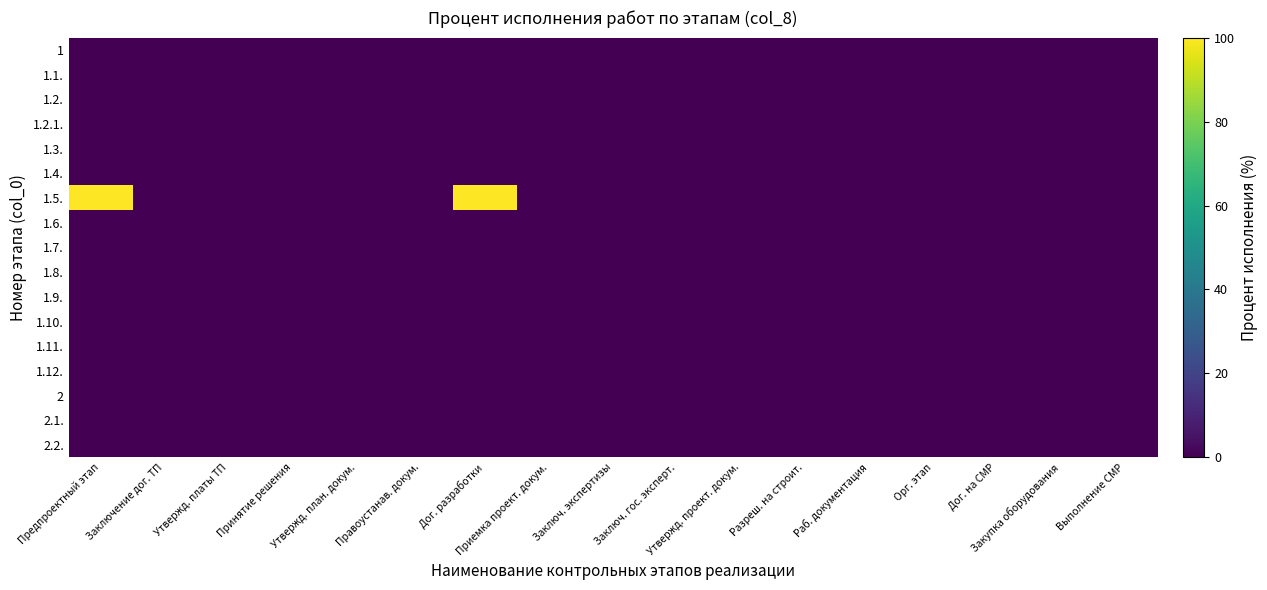

Reading right to left, what are all the values shown in this chart?

1: Выполнение СМР=0	Закупка оборудования=0	Дог. на СМР=0	Орг. этап=0	Раб. документация=0	Разреш. на строит.=0	Утвержд. проект. докум.=0	Заключ. гос. эксперт.=0	Заключ. экспертизы=0	Приемка проект. докум.=0	Дог. разработки=0	Правоустанав. докум.=0	Утвержд. план. докум.=0	Принятие решения=0	Утвержд. платы ТП=0	Заключение дог. ТП=0	Предпроектный этап=0
1.1.: Выполнение СМР=0	Закупка оборудования=0	Дог. на СМР=0	Орг. этап=0	Раб. документация=0	Разреш. на строит.=0	Утвержд. проект. докум.=0	Заключ. гос. эксперт.=0	Заключ. экспертизы=0	Приемка проект. докум.=0	Дог. разработки=0	Правоустанав. докум.=0	Утвержд. план. докум.=0	Принятие решения=0	Утвержд. платы ТП=0	Заключение дог. ТП=0	Предпроектный этап=0
1.2.: Выполнение СМР=0	Закупка оборудования=0	Дог. на СМР=0	Орг. этап=0	Раб. документация=0	Разреш. на строит.=0	Утвержд. проект. докум.=0	Заключ. гос. эксперт.=0	Заключ. экспертизы=0	Приемка проект. докум.=0	Дог. разработки=0	Правоустанав. докум.=0	Утвержд. план. докум.=0	Принятие решения=0	Утвержд. платы ТП=0	Заключение дог. ТП=0	Предпроектный этап=0
1.2.1.: Выполнение СМР=0	Закупка оборудования=0	Дог. на СМР=0	Орг. этап=0	Раб. документация=0	Разреш. на строит.=0	Утвержд. проект. докум.=0	Заключ. гос. эксперт.=0	Заключ. экспертизы=0	Приемка проект. докум.=0	Дог. разработки=0	Правоустанав. докум.=0	Утвержд. план. докум.=0	Принятие решения=0	Утвержд. платы ТП=0	Заключение дог. ТП=0	Предпроектный этап=0
1.3.: Выполнение СМР=0	Закупка оборудования=0	Дог. на СМР=0	Орг. этап=0	Раб. документация=0	Разреш. на строит.=0	Утвержд. проект. докум.=0	Заключ. гос. эксперт.=0	Заключ. экспертизы=0	Приемка проект. докум.=0	Дог. разработки=0	Правоустанав. докум.=0	Утвержд. план. докум.=0	Принятие решения=0	Утвержд. платы ТП=0	Заключение дог. ТП=0	Предпроектный этап=0
1.4.: Выполнение СМР=0	Закупка оборудования=0	Дог. на СМР=0	Орг. этап=0	Раб. документация=0	Разреш. на строит.=0	Утвержд. проект. докум.=0	Заключ. гос. эксперт.=0	Заключ. экспертизы=0	Приемка проект. докум.=0	Дог. разработки=0	Правоустанав. докум.=0	Утвержд. план. докум.=0	Принятие решения=0	Утвержд. платы ТП=0	Заключение дог. ТП=0	Предпроектный этап=0
1.5.: Выполнение СМР=0	Закупка оборудования=0	Дог. на СМР=0	Орг. этап=0	Раб. документация=0	Разреш. на строит.=0	Утвержд. проект. докум.=0	Заключ. гос. эксперт.=0	Заключ. экспертизы=0	Приемка проект. докум.=0	Дог. разработки=100	Правоустанав. докум.=0	Утвержд. план. докум.=0	Принятие решения=0	Утвержд. платы ТП=0	Заключение дог. ТП=0	Предпроектный этап=100
1.6.: Выполнение СМР=0	Закупка оборудования=0	Дог. на СМР=0	Орг. этап=0	Раб. документация=0	Разреш. на строит.=0	Утвержд. проект. докум.=0	Заключ. гос. эксперт.=0	Заключ. экспертизы=0	Приемка проект. докум.=0	Дог. разработки=0	Правоустанав. докум.=0	Утвержд. план. докум.=0	Принятие решения=0	Утвержд. платы ТП=0	Заключение дог. ТП=0	Предпроектный этап=0
1.7.: Выполнение СМР=0	Закупка оборудования=0	Дог. на СМР=0	Орг. этап=0	Раб. документация=0	Разреш. на строит.=0	Утвержд. проект. докум.=0	Заключ. гос. эксперт.=0	Заключ. экспертизы=0	Приемка проект. докум.=0	Дог. разработки=0	Правоустанав. докум.=0	Утвержд. план. докум.=0	Принятие решения=0	Утвержд. платы ТП=0	Заключение дог. ТП=0	Предпроектный этап=0
1.8.: Выполнение СМР=0	Закупка оборудования=0	Дог. на СМР=0	Орг. этап=0	Раб. документация=0	Разреш. на строит.=0	Утвержд. проект. докум.=0	Заключ. гос. эксперт.=0	Заключ. экспертизы=0	Приемка проект. докум.=0	Дог. разработки=0	Правоустанав. докум.=0	Утвержд. план. докум.=0	Принятие решения=0	Утвержд. платы ТП=0	Заключение дог. ТП=0	Предпроектный этап=0
1.9.: Выполнение СМР=0	Закупка оборудования=0	Дог. на СМР=0	Орг. этап=0	Раб. документация=0	Разреш. на строит.=0	Утвержд. проект. докум.=0	Заключ. гос. эксперт.=0	Заключ. экспертизы=0	Приемка проект. докум.=0	Дог. разработки=0	Правоустанав. докум.=0	Утвержд. план. докум.=0	Принятие решения=0	Утвержд. платы ТП=0	Заключение дог. ТП=0	Предпроектный этап=0
1.10.: Выполнение СМР=0	Закупка оборудования=0	Дог. на СМР=0	Орг. этап=0	Раб. документация=0	Разреш. на строит.=0	Утвержд. проект. докум.=0	Заключ. гос. эксперт.=0	Заключ. экспертизы=0	Приемка проект. докум.=0	Дог. разработки=0	Правоустанав. докум.=0	Утвержд. план. докум.=0	Принятие решения=0	Утвержд. платы ТП=0	Заключение дог. ТП=0	Предпроектный этап=0
1.11.: Выполнение СМР=0	Закупка оборудования=0	Дог. на СМР=0	Орг. этап=0	Раб. документация=0	Разреш. на строит.=0	Утвержд. проект. докум.=0	Заключ. гос. эксперт.=0	Заключ. экспертизы=0	Приемка проект. докум.=0	Дог. разработки=0	Правоустанав. докум.=0	Утвержд. план. докум.=0	Принятие решения=0	Утвержд. платы ТП=0	Заключение дог. ТП=0	Предпроектный этап=0
1.12.: Выполнение СМР=0	Закупка оборудования=0	Дог. на СМР=0	Орг. этап=0	Раб. документация=0	Разреш. на строит.=0	Утвержд. проект. докум.=0	Заключ. гос. эксперт.=0	Заключ. экспертизы=0	Приемка проект. докум.=0	Дог. разработки=0	Правоустанав. докум.=0	Утвержд. план. докум.=0	Принятие решения=0	Утвержд. платы ТП=0	Заключение дог. ТП=0	Предпроектный этап=0
2: Выполнение СМР=0	Закупка оборудования=0	Дог. на СМР=0	Орг. этап=0	Раб. документация=0	Разреш. на строит.=0	Утвержд. проект. докум.=0	Заключ. гос. эксперт.=0	Заключ. экспертизы=0	Приемка проект. докум.=0	Дог. разработки=0	Правоустанав. докум.=0	Утвержд. план. докум.=0	Принятие решения=0	Утвержд. платы ТП=0	Заключение дог. ТП=0	Предпроектный этап=0
2.1.: Выполнение СМР=0	Закупка оборудования=0	Дог. на СМР=0	Орг. этап=0	Раб. документация=0	Разреш. на строит.=0	Утвержд. проект. докум.=0	Заключ. гос. эксперт.=0	Заключ. экспертизы=0	Приемка проект. докум.=0	Дог. разработки=0	Правоустанав. докум.=0	Утвержд. план. докум.=0	Принятие решения=0	Утвержд. платы ТП=0	Заключение дог. ТП=0	Предпроектный этап=0
2.2.: Выполнение СМР=0	Закупка оборудования=0	Дог. на СМР=0	Орг. этап=0	Раб. документация=0	Разреш. на строит.=0	Утвержд. проект. докум.=0	Заключ. гос. эксперт.=0	Заключ. экспертизы=0	Приемка проект. докум.=0	Дог. разработки=0	Правоустанав. докум.=0	Утвержд. план. докум.=0	Принятие решения=0	Утвержд. платы ТП=0	Заключение дог. ТП=0	Предпроектный этап=0